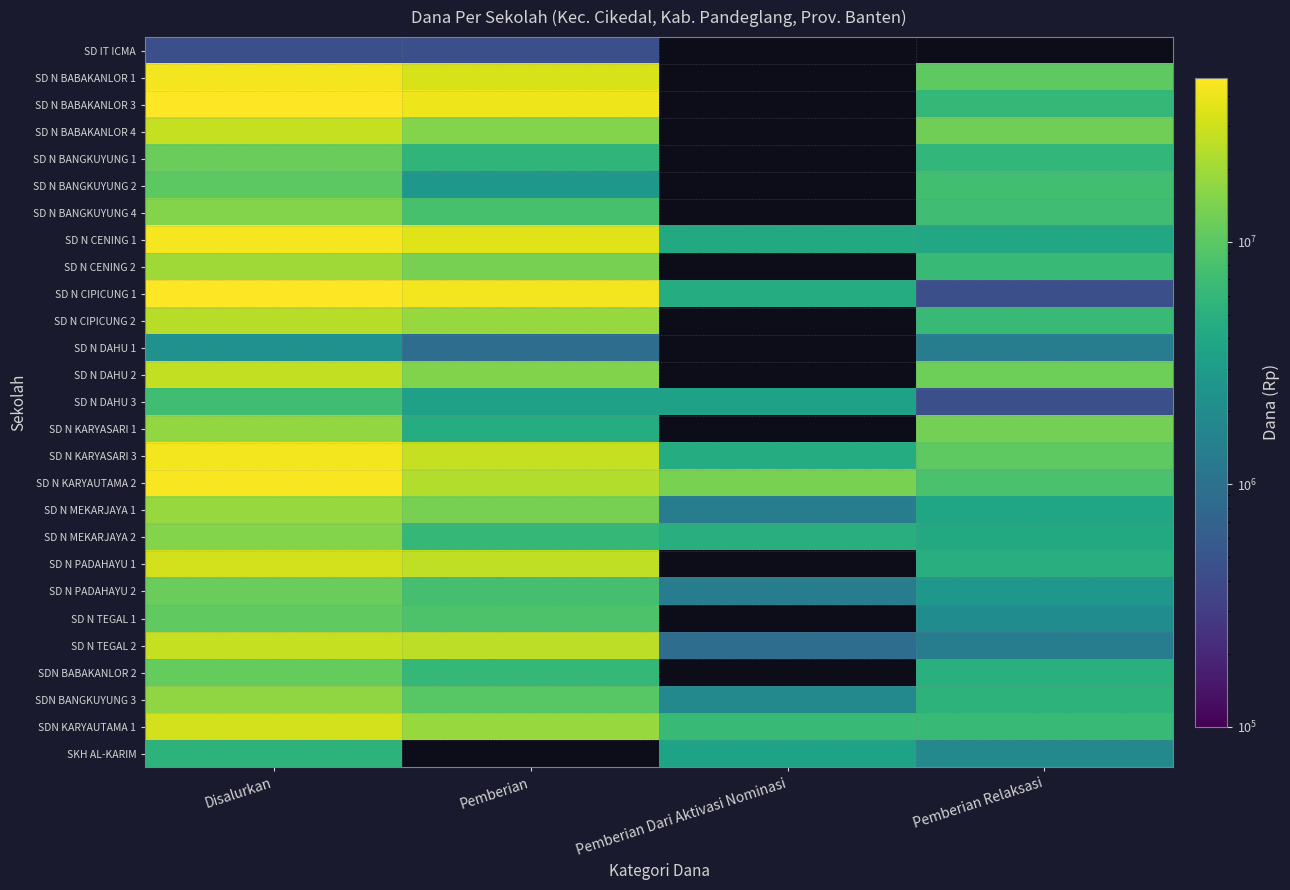

Which category has the highest value across all series?

Disalurkan